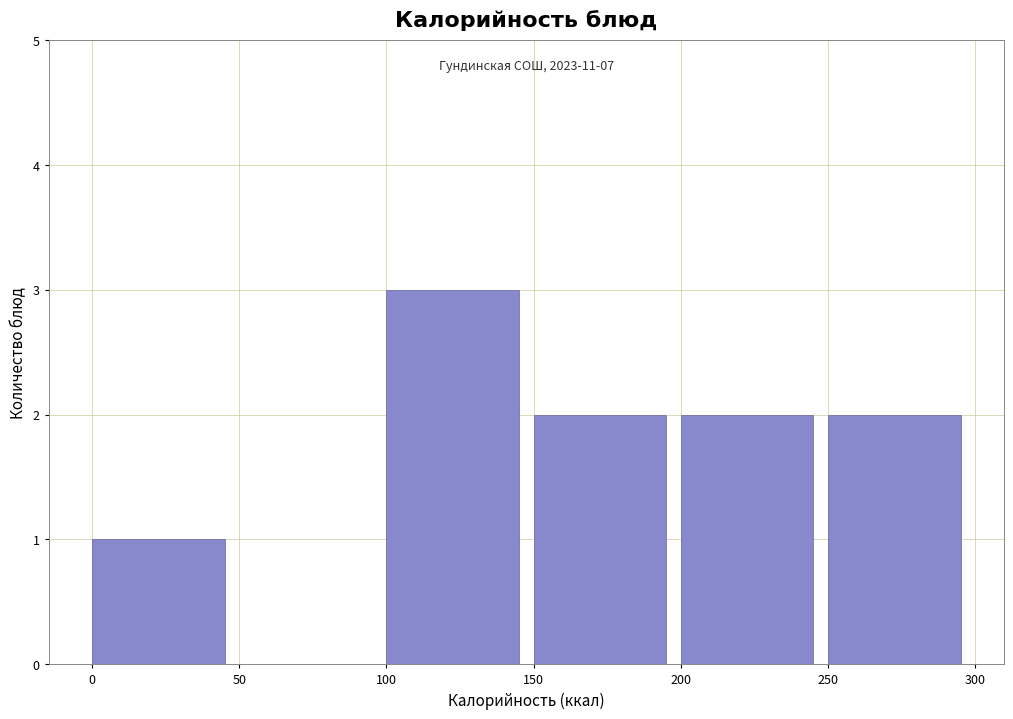

Over which range of the x-axis is the bar tallest?

100 to 150